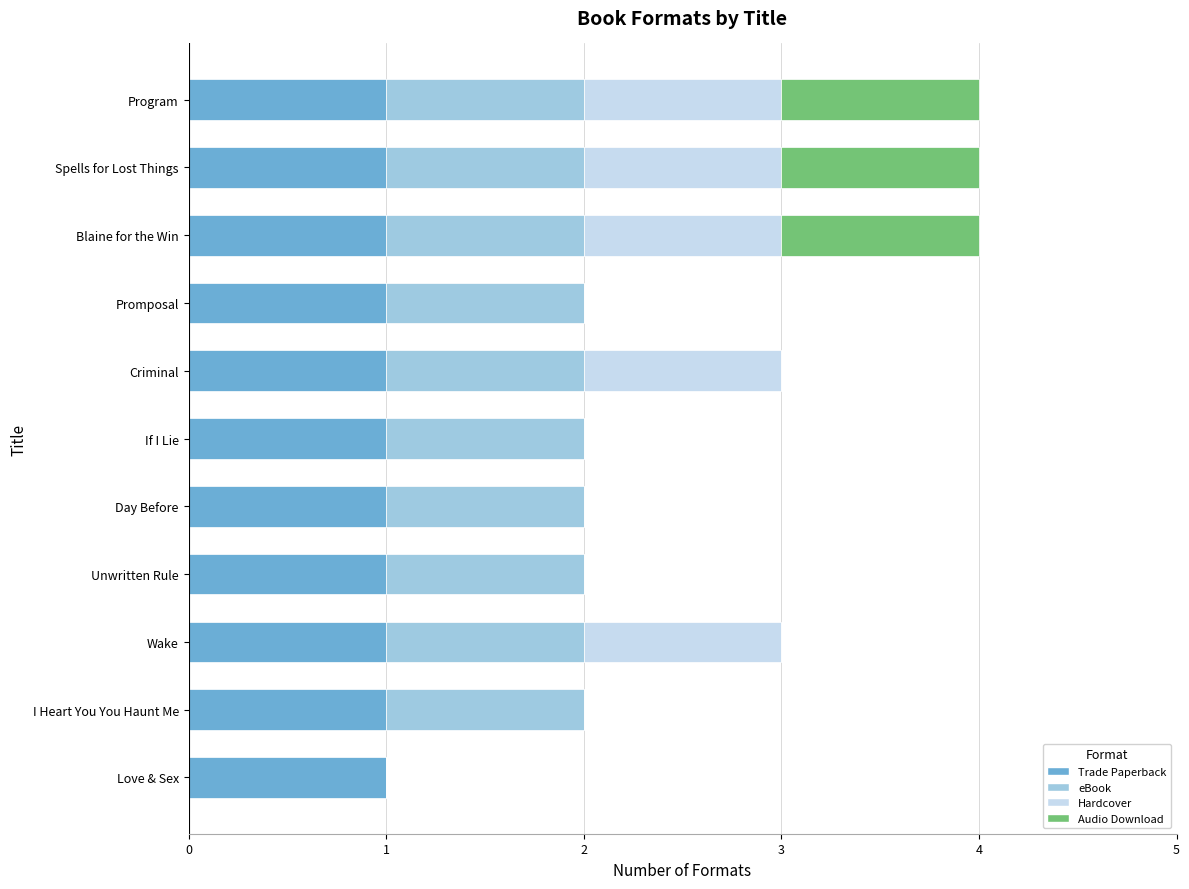

What is the total value across all series at Criminal?

3